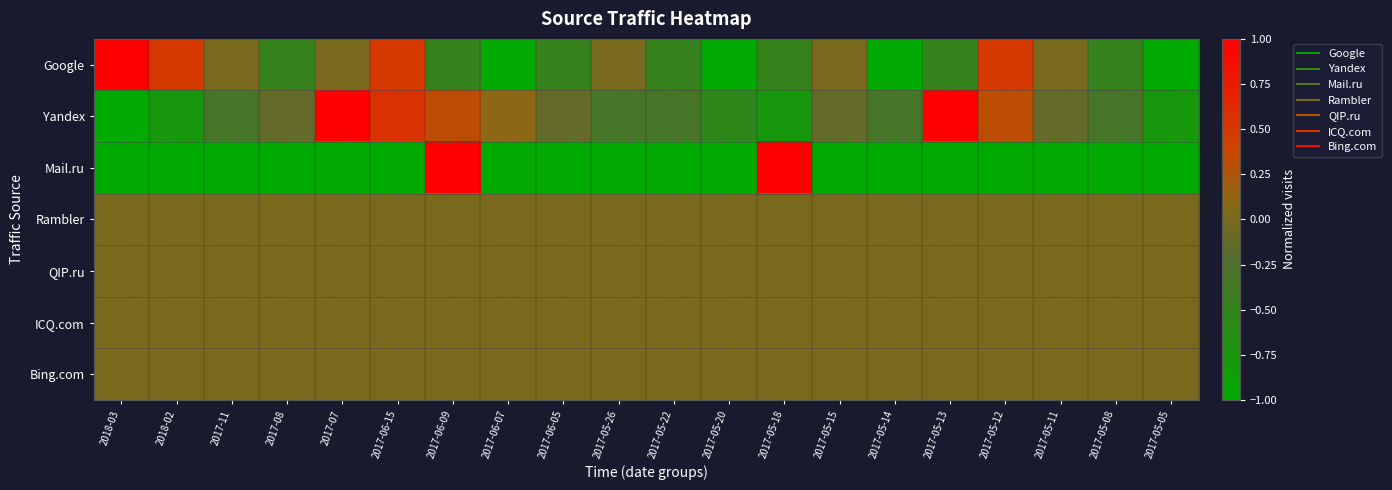

How many distinct data groups are displayed?

7